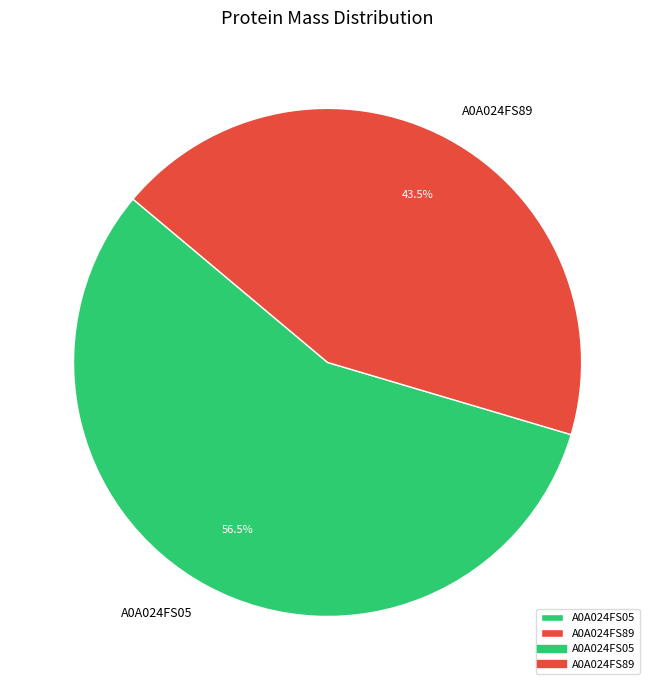

What is the largest slice in the pie chart?

A0A024FS05